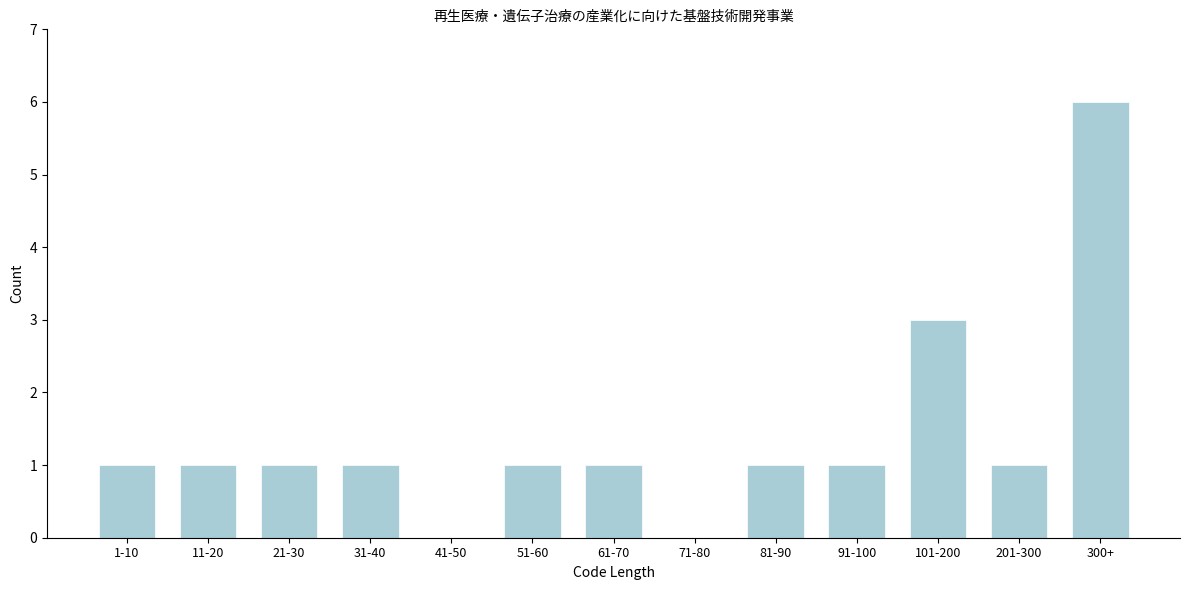

Reading left to right, list all the values displayed in this chart.

1-10=1	11-20=1	21-30=1	31-40=1	41-50=0	51-60=1	61-70=1	71-80=0	81-90=1	91-100=1	101-200=3	201-300=1	300+=6